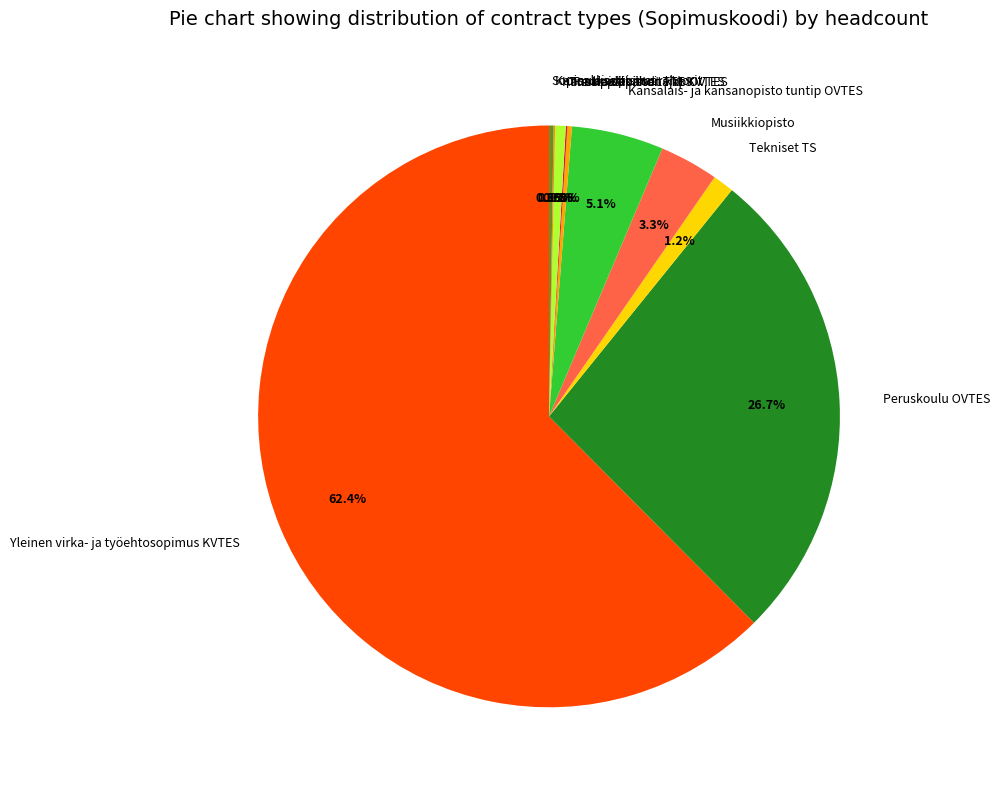

What is the largest slice in the pie chart?

Yleinen virka- ja työehtosopimus KVTES